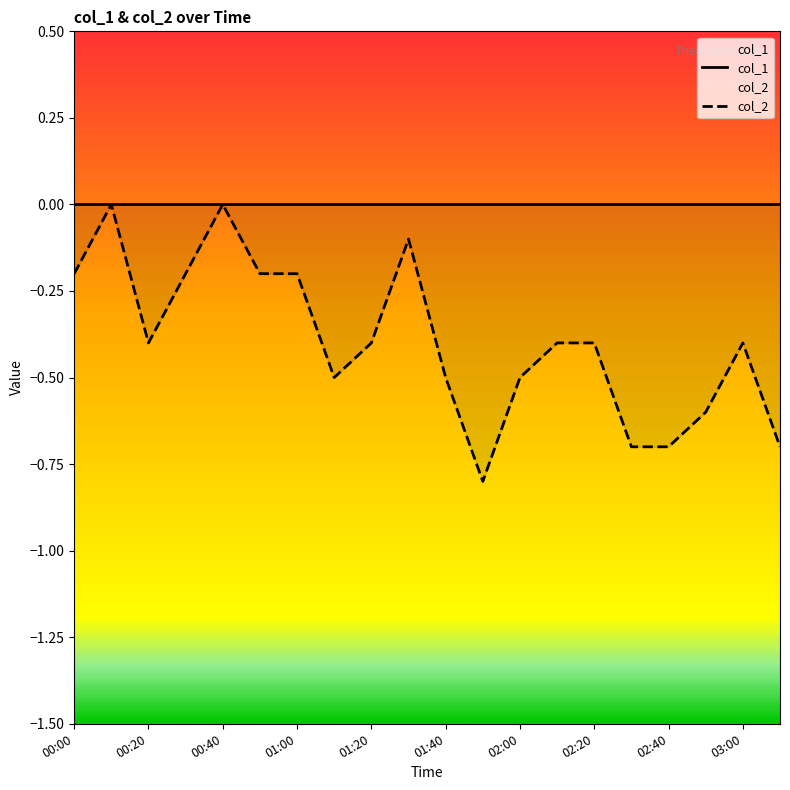

How many data points in col_2 are less than 0?

18